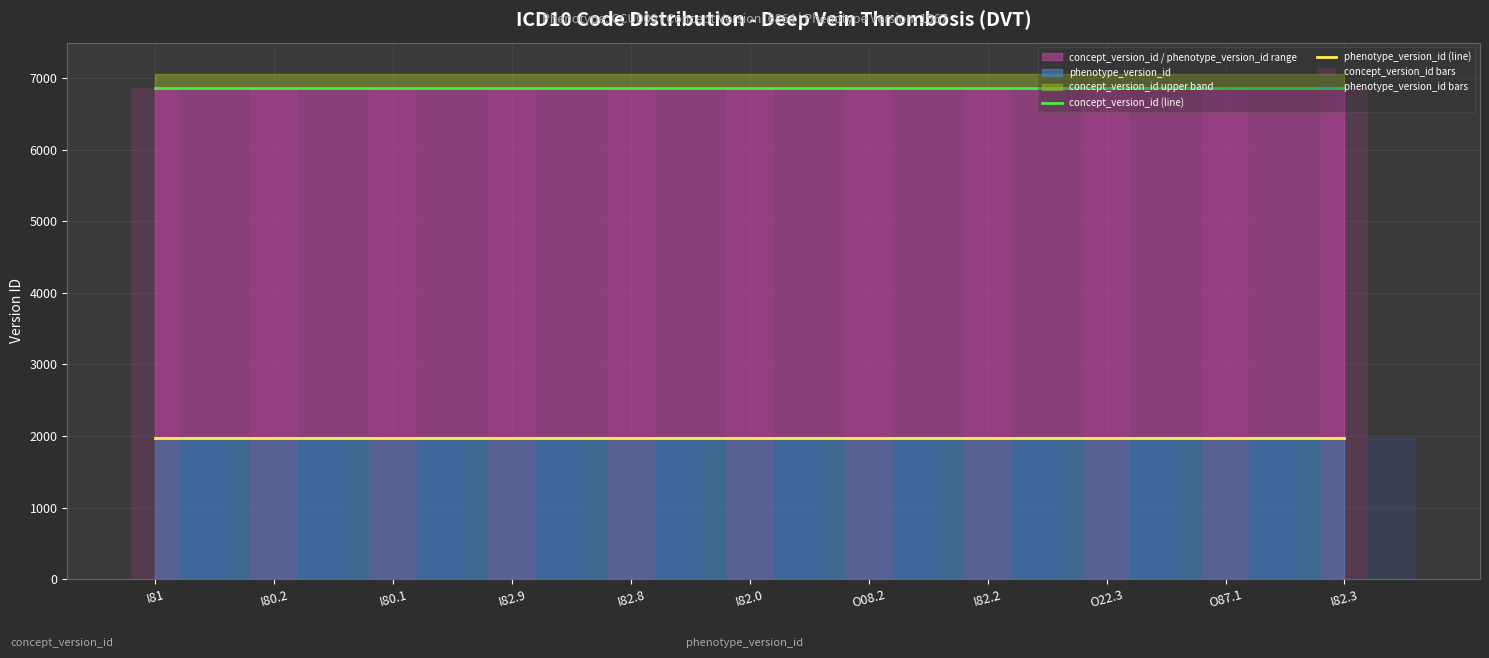

What position from the left is I82.2?

8